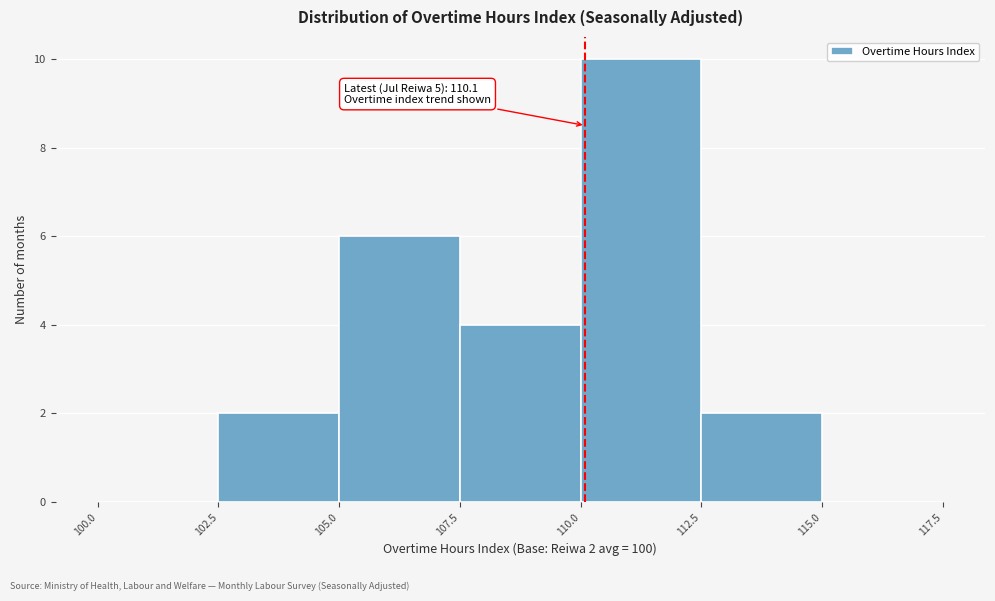

Which range on the x-axis has the tallest bar?

110.0 to 112.5